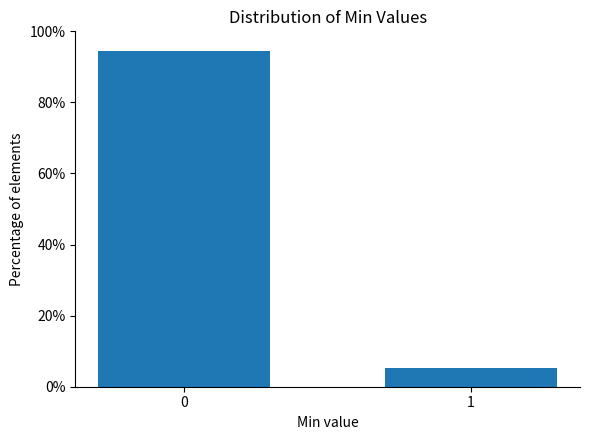

Reading left to right, list all the values displayed in this chart.

94.6	5.4